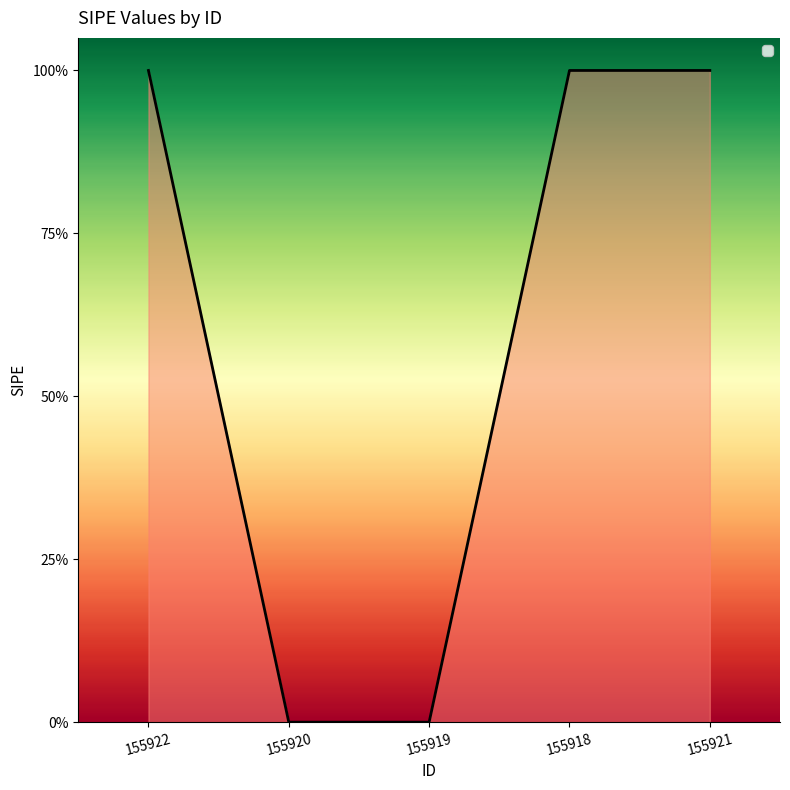

Does the chart have visible grid lines?

No